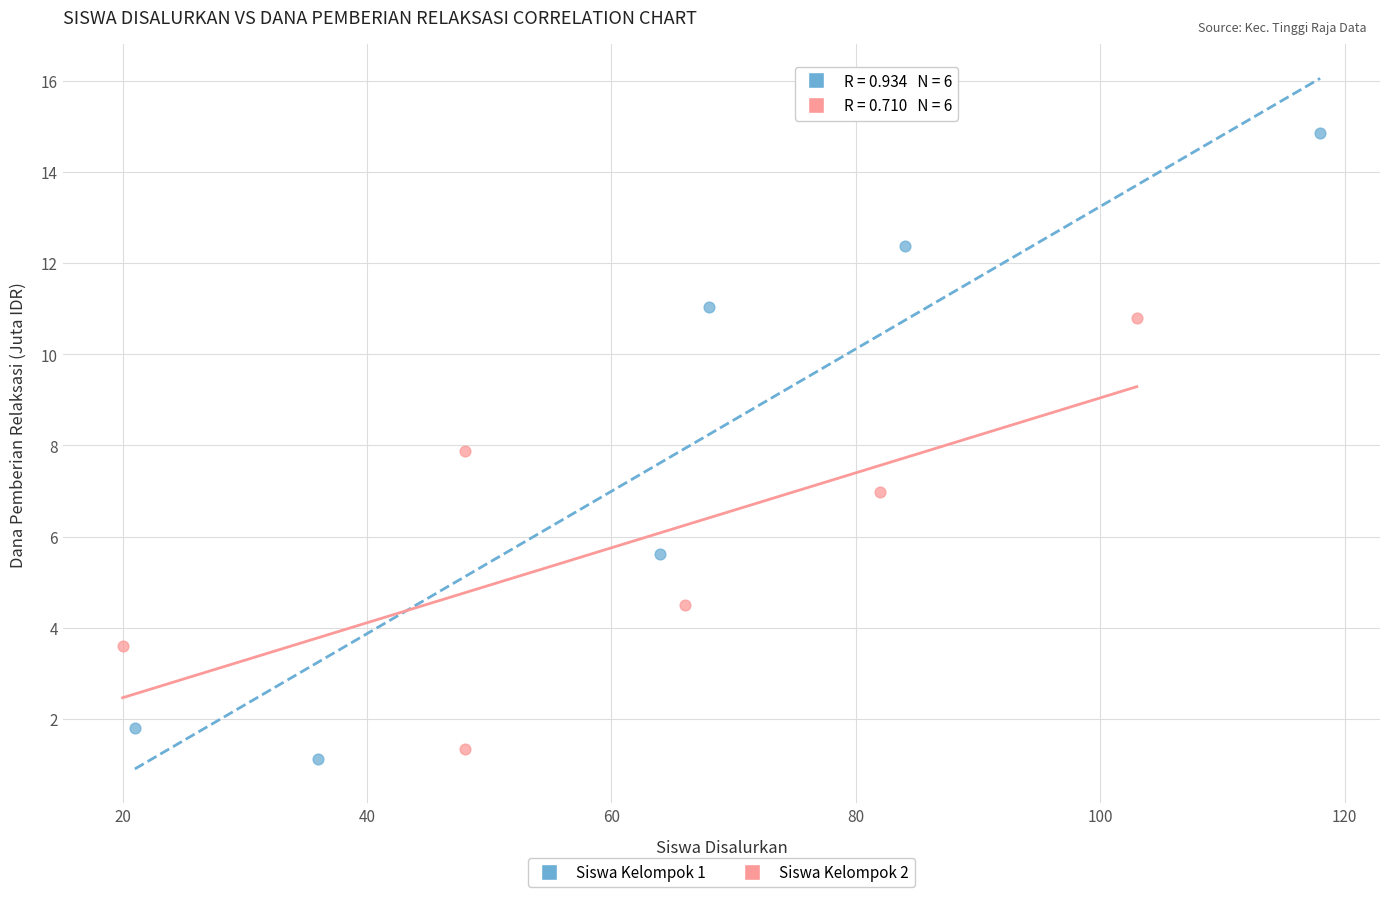

Which series reaches the maximum Y coordinate?

Siswa Kelompok 1